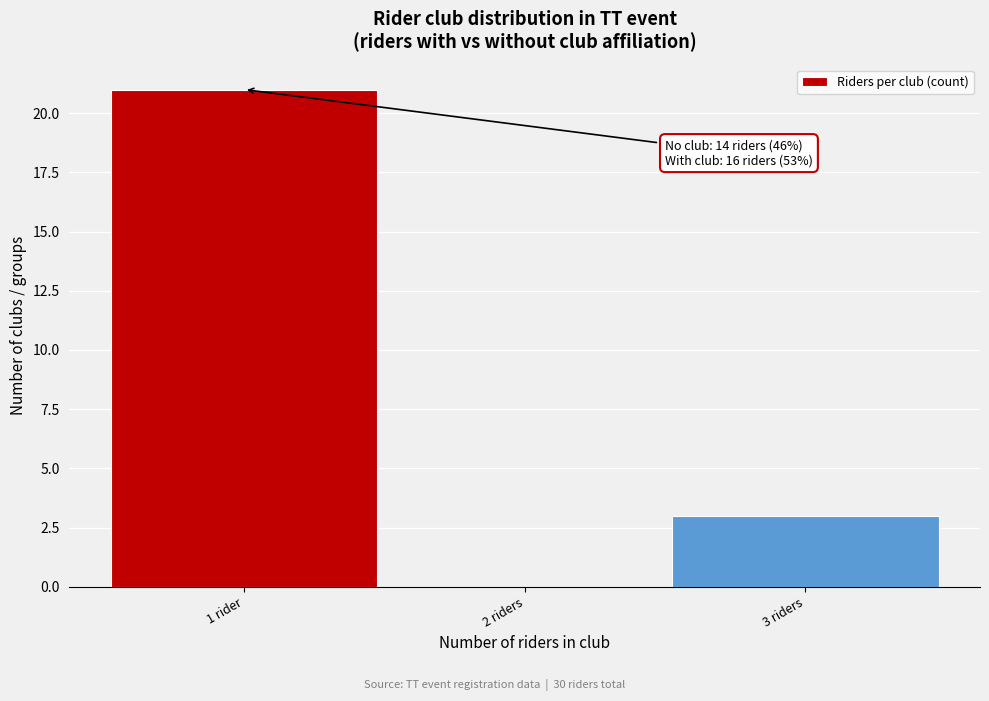

At which label is the value closest to 10?

3 riders